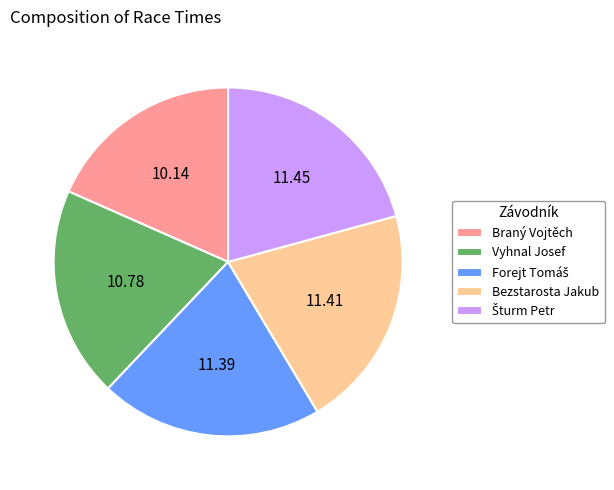

How many slices are in this pie chart?

5